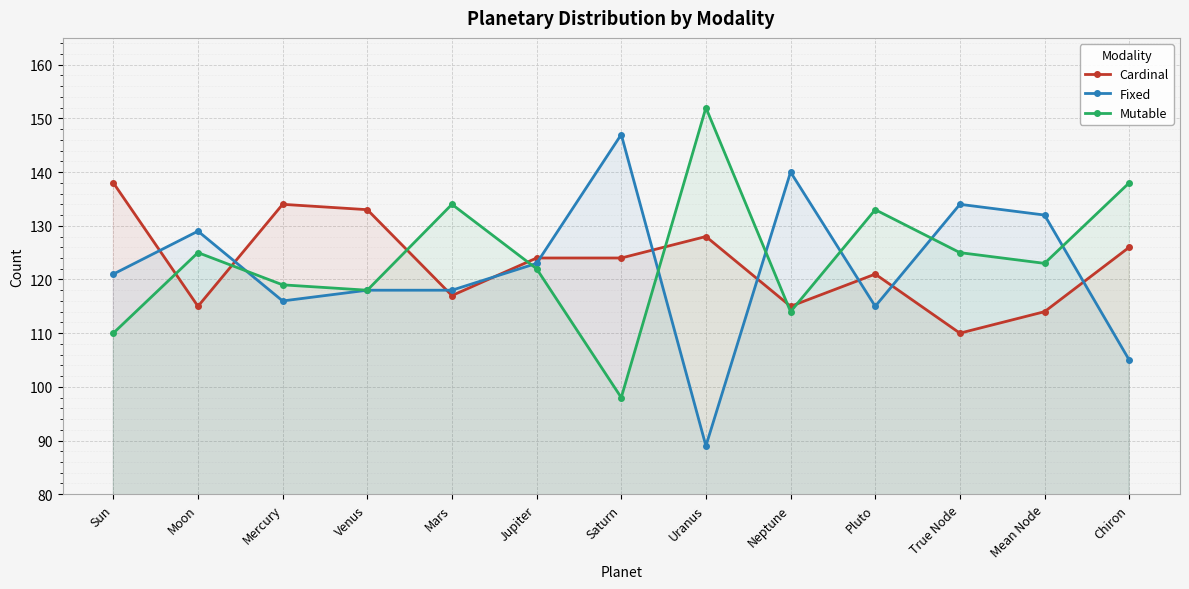

Where do Fixed and Mutable first cross each other?

Moon and Mercury